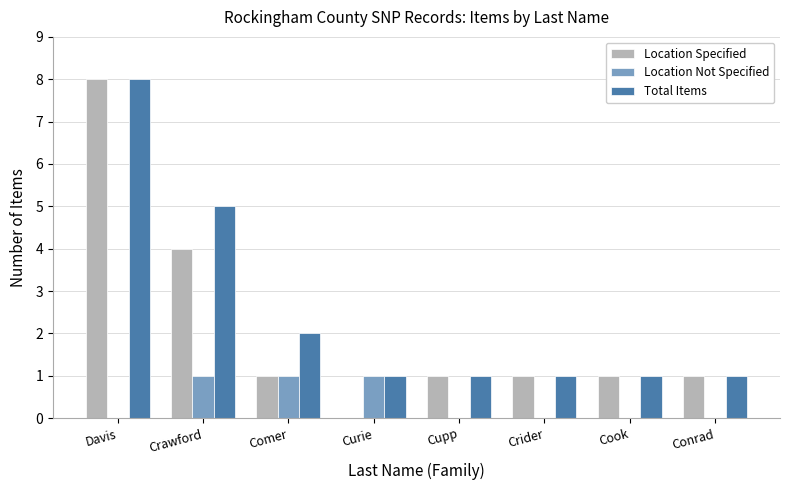

The value of Location Specified at Crawford is 4. True or false?

True